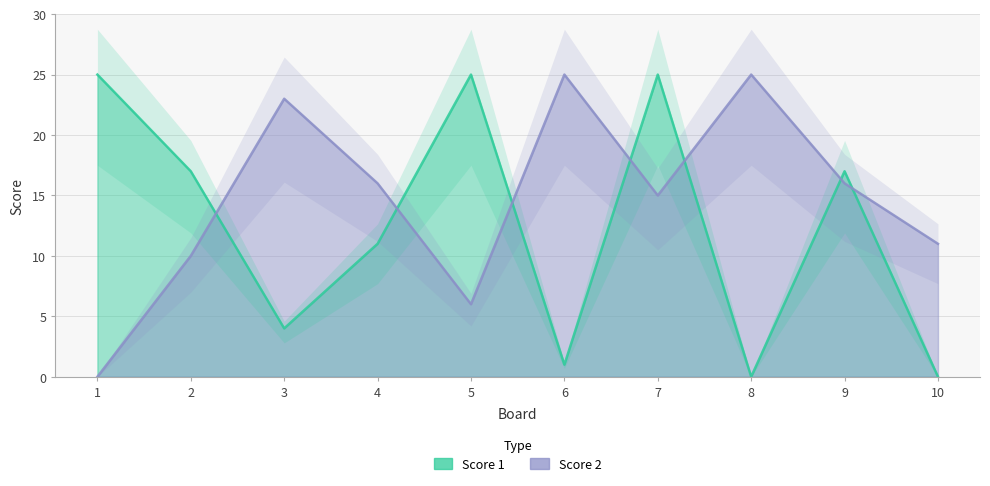

In Score 2, how many points are higher than both neighbors (excluding endpoints)?

3